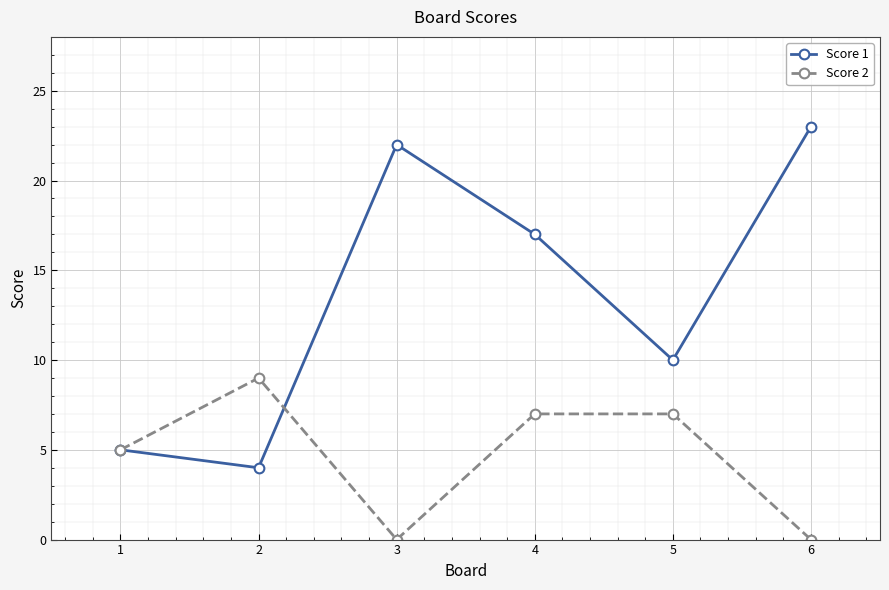

Which series changed the most between 4 and 5?

Score 1